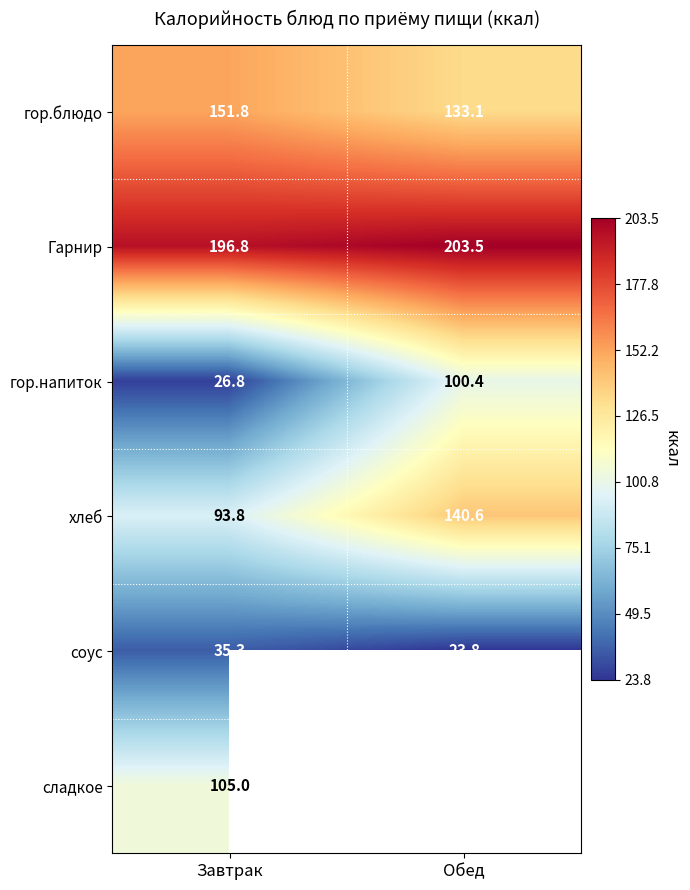

Is the value of гор.напиток at Обед greater than the value of Гарнир at Завтрак?

No